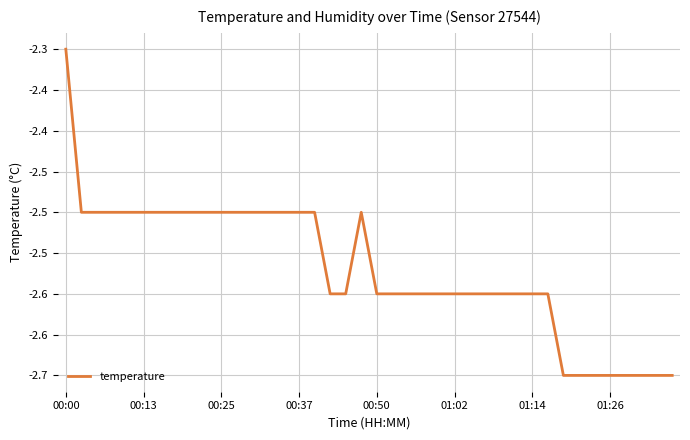

Is this an area chart (filled region under the line)?

No